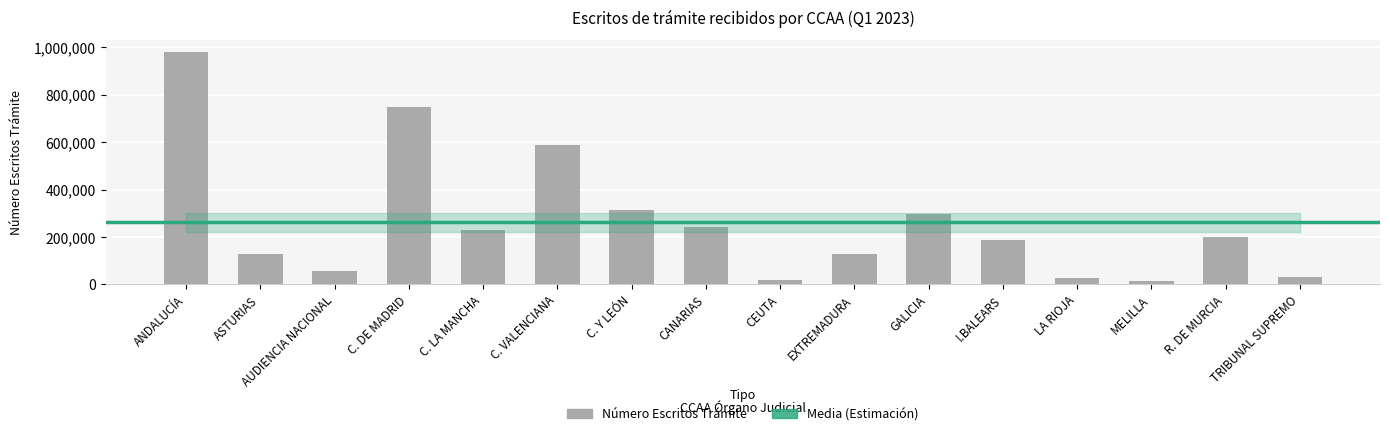

What is the value of the 6th bar from the left?

586312